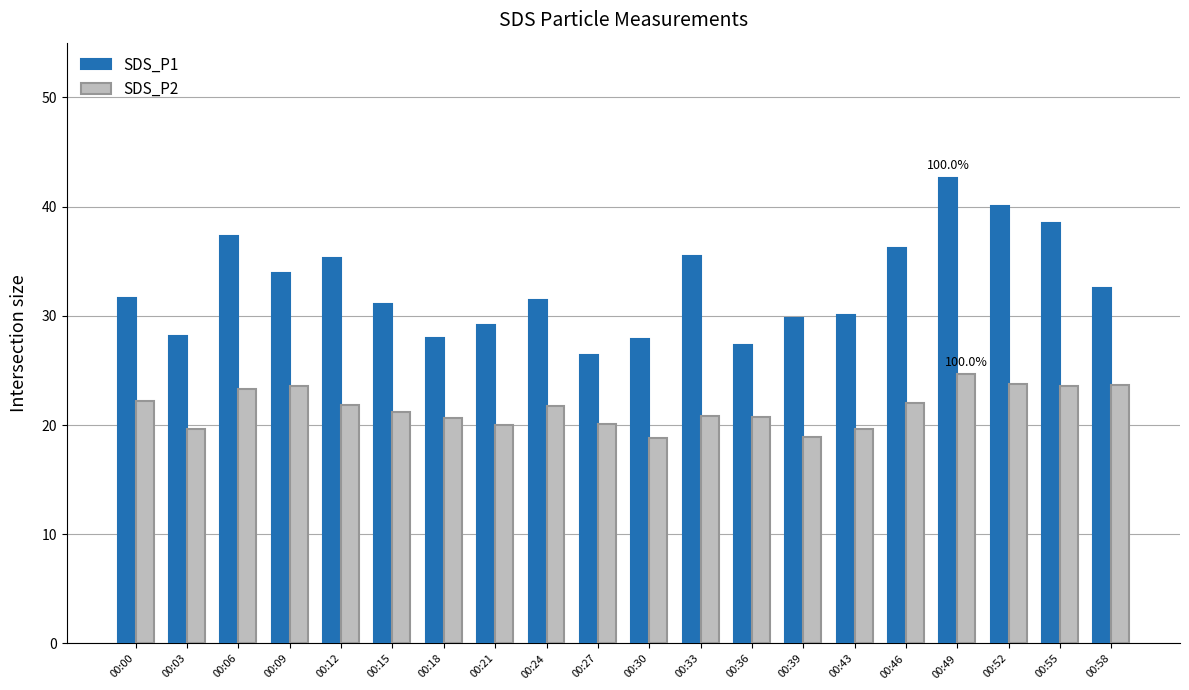

Between 00:18 and 00:55, which series saw the biggest shift?

SDS_P1